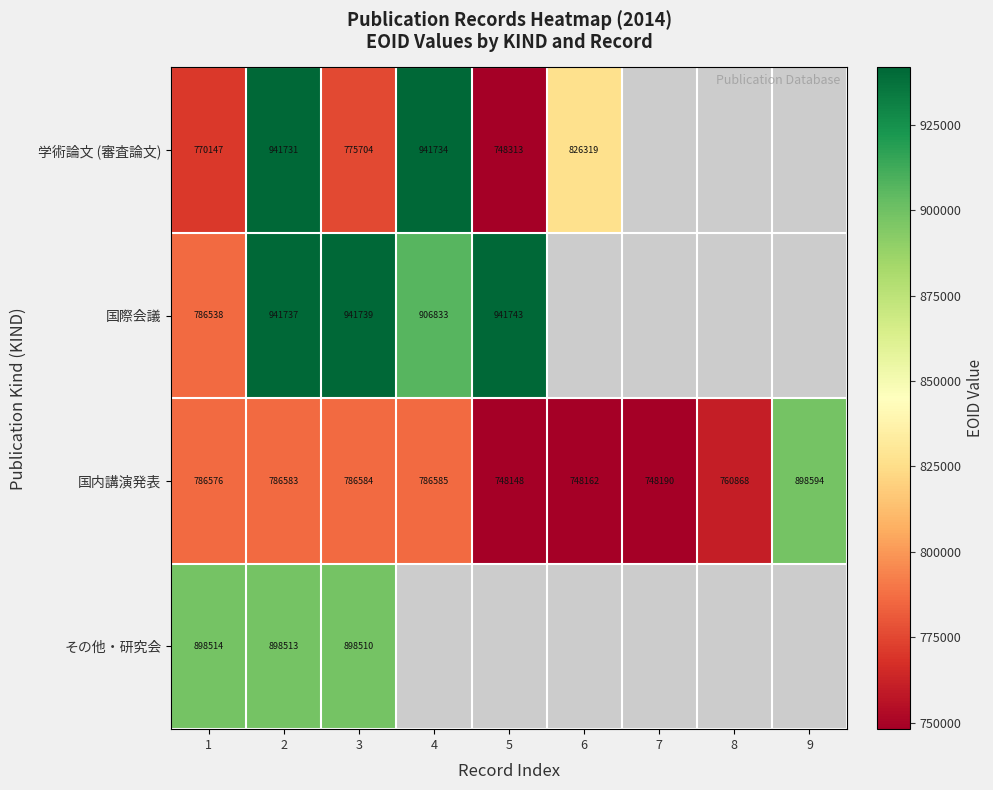

Which series changed the most between 1 and 2?

学術論文 (審査論文)